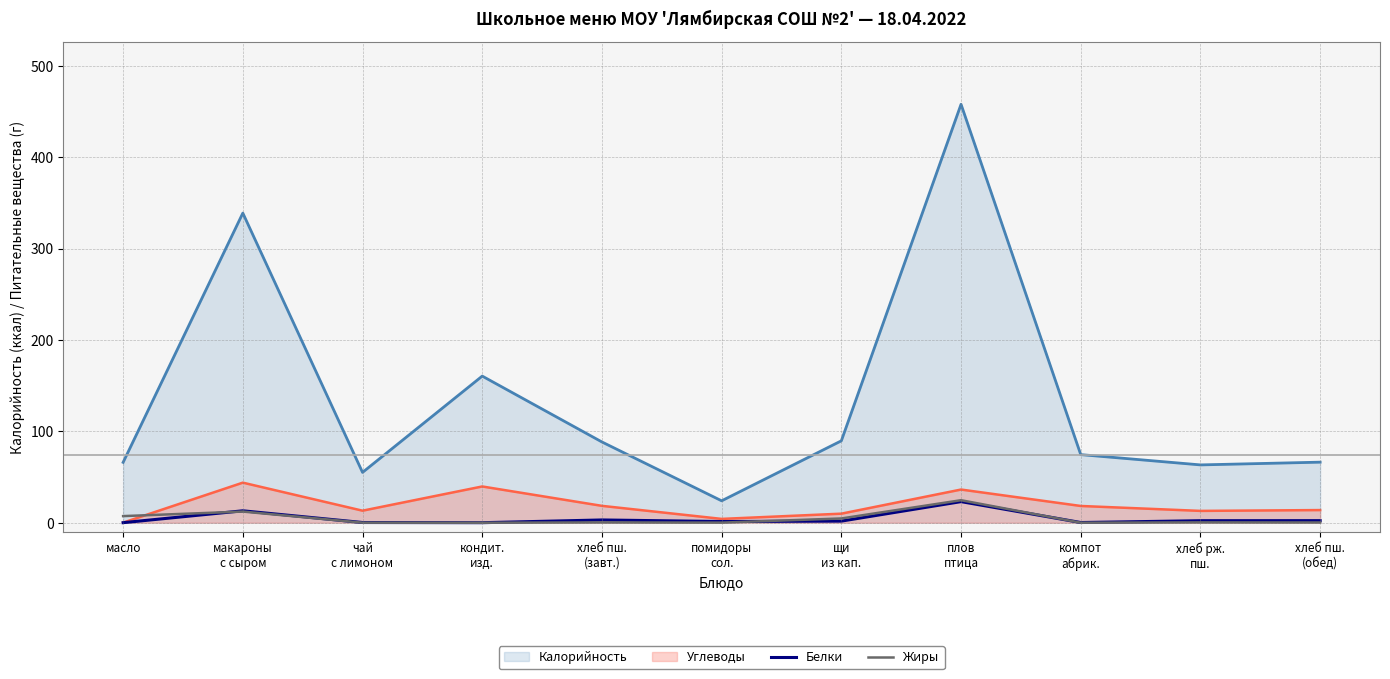

Which series has the largest range (max minus min)?

Калорийность